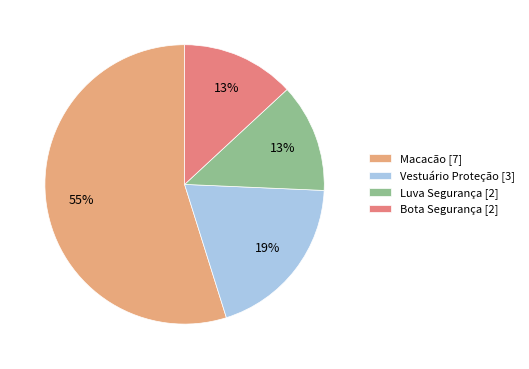

Which category accounts for the majority?

Macacão